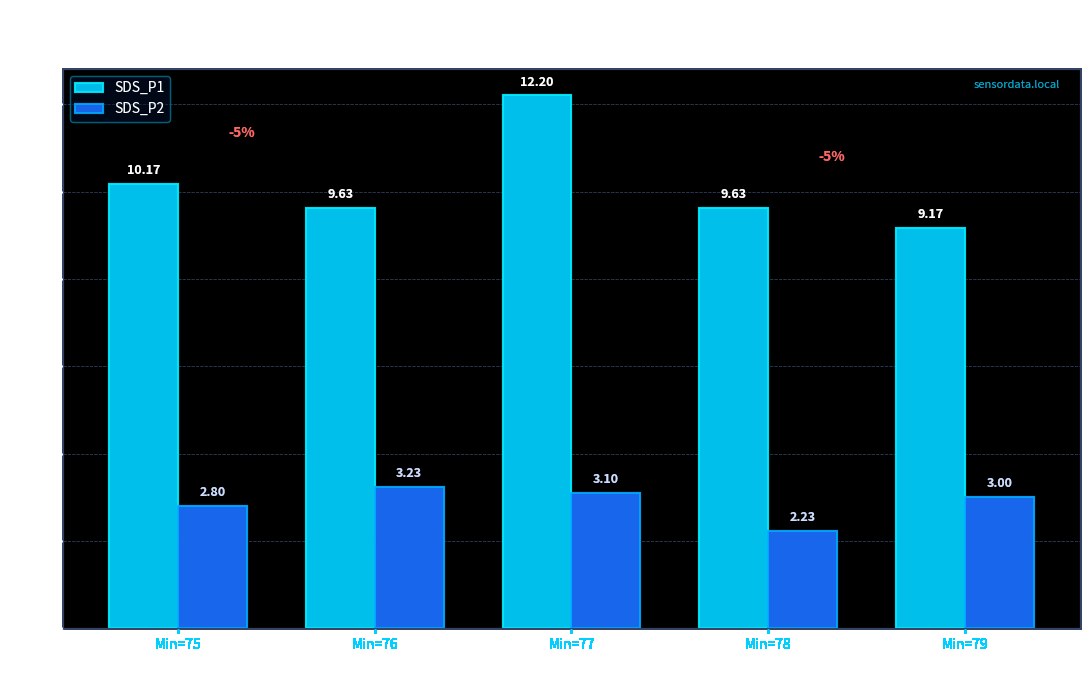

Is the value of SDS_P1 at Min=79 greater than the value of SDS_P2 at Min=76?

Yes